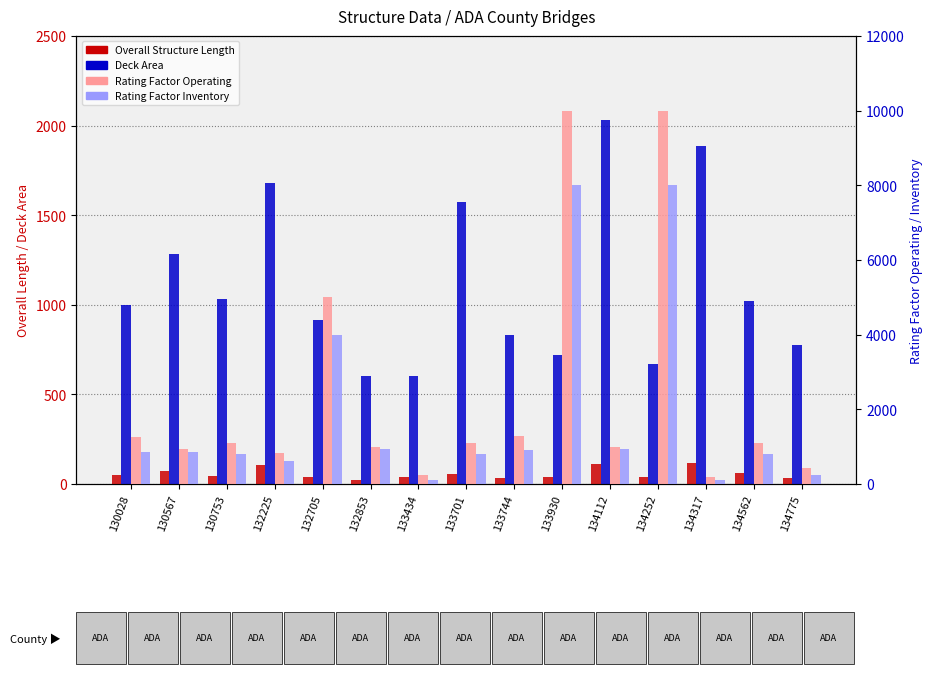

Which series has the widest spread of values?

Rating Factor Operating